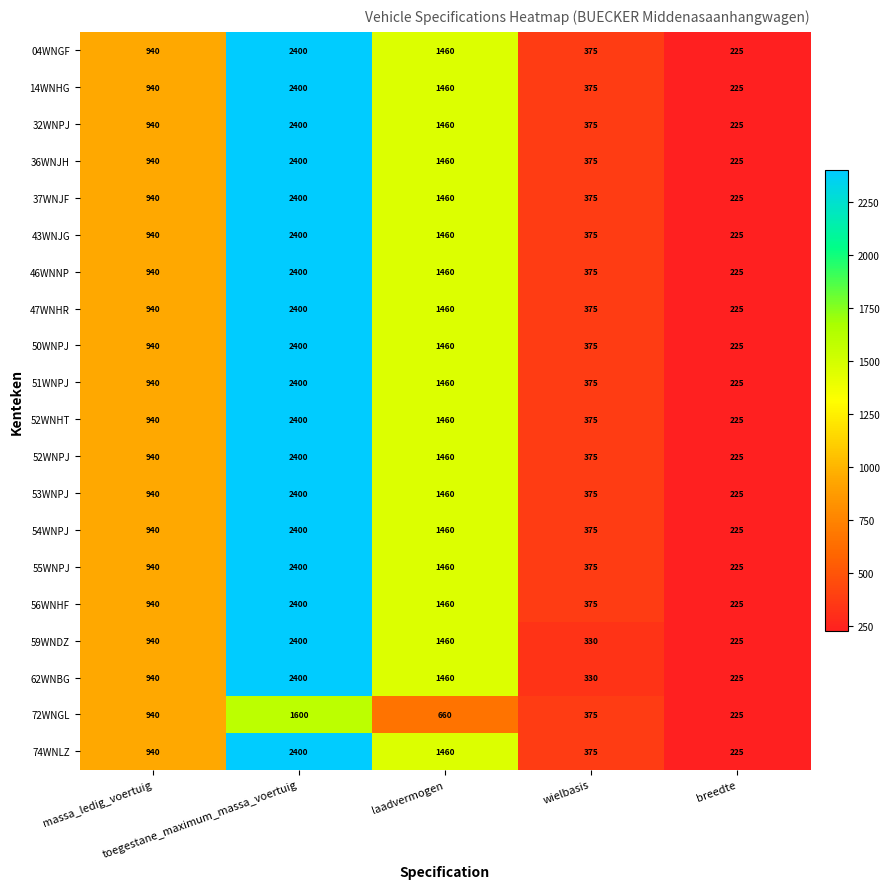

What is the greatest value displayed?

2400